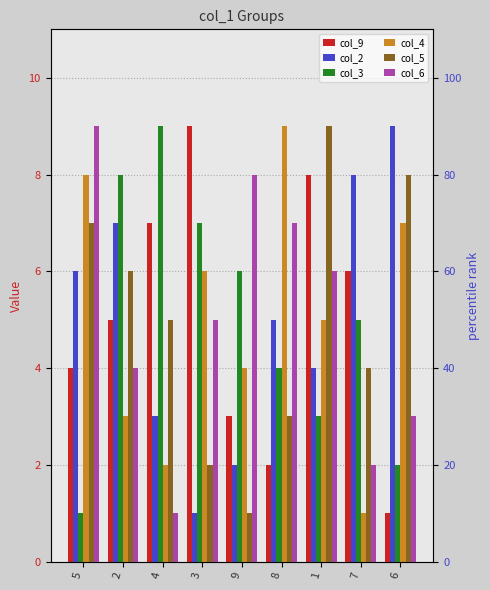

Which has a higher value, 4 or 6?

4